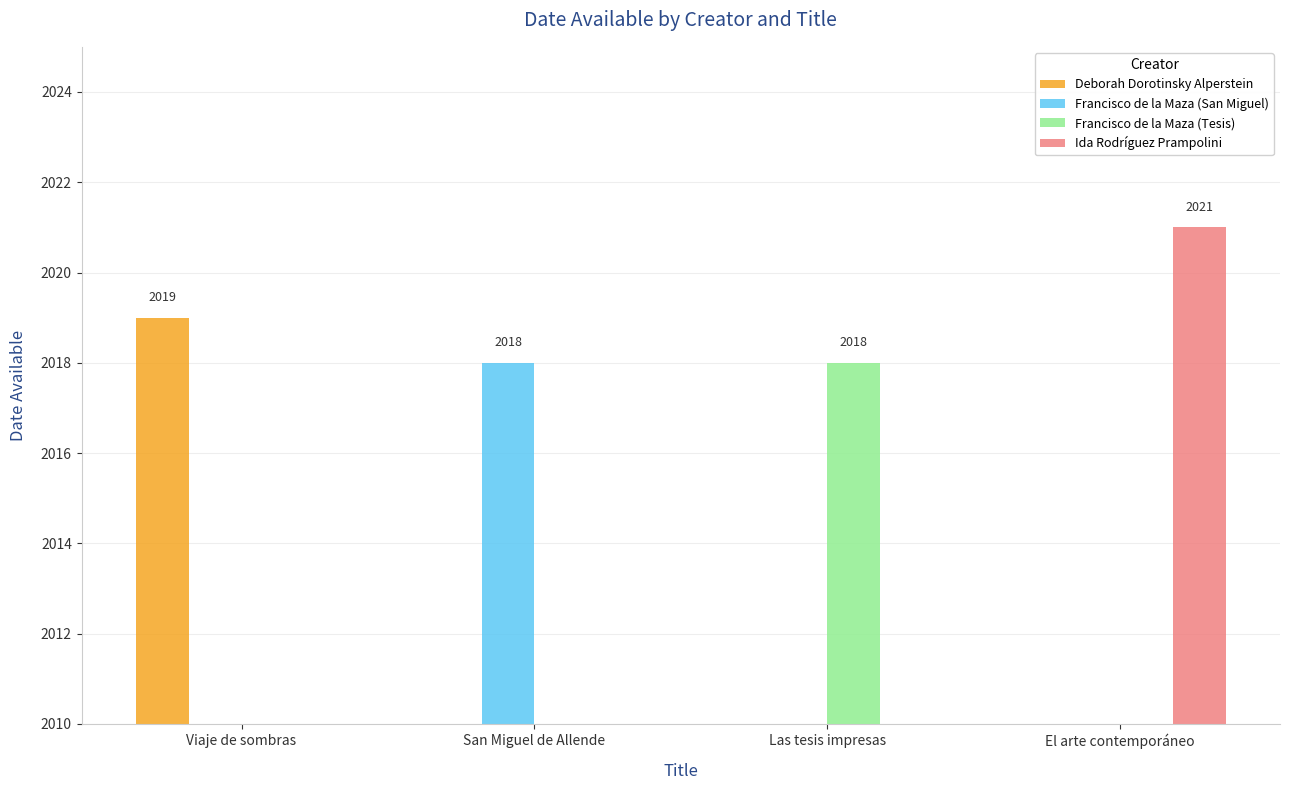

Which series has the largest range (max minus min)?

Ida Rodríguez Prampolini